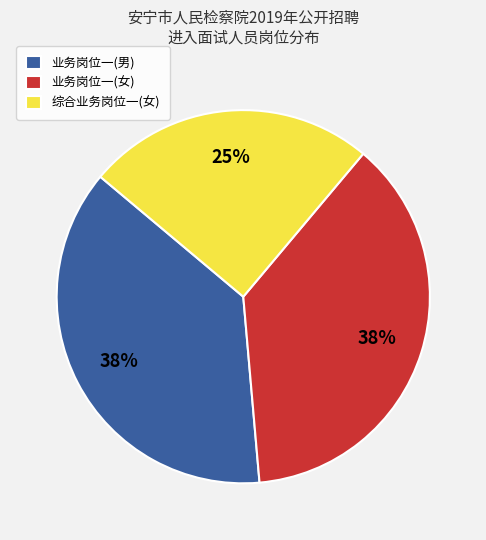

To the nearest percent, what is the average slice percentage?

33%